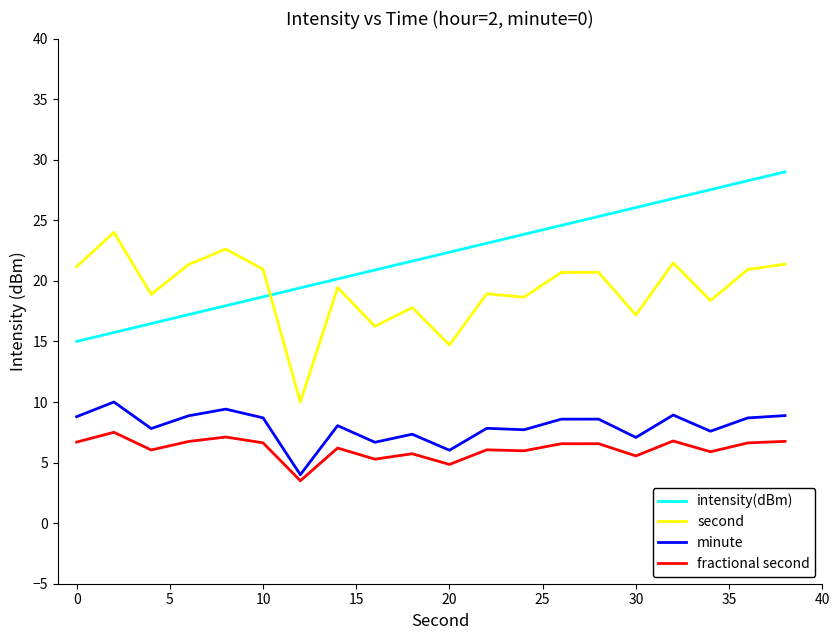

Count the number of data series in this chart.

4